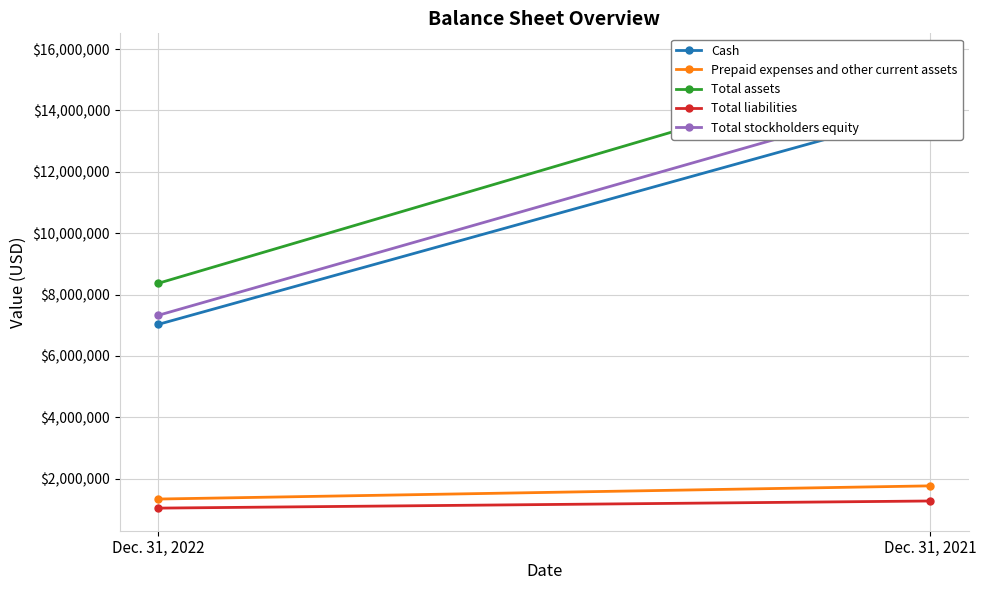

Reading left to right, extract all data points from this chart.

Cash: 7030992	14008184
Prepaid expenses and other current assets: 1338764	1768503
Total assets: 8369756	15776687
Total liabilities: 1043262	1275623
Total stockholders equity: 7326494	14501064